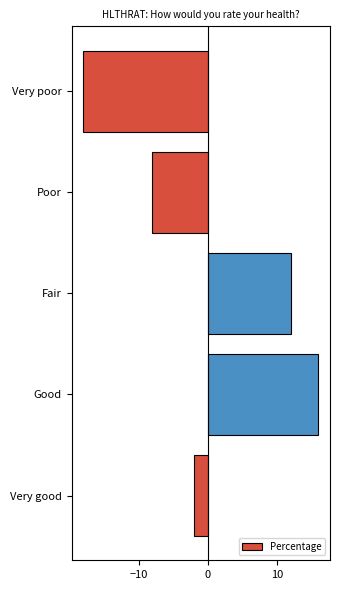

How many positive values are there?

2